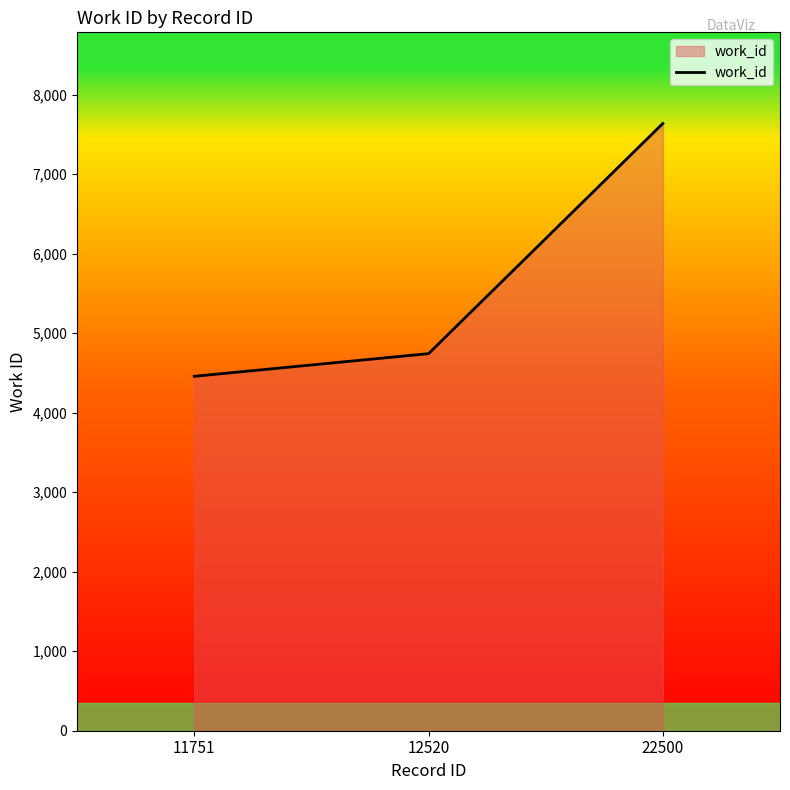

What is the change in value from 11751 to 22500?

+3180